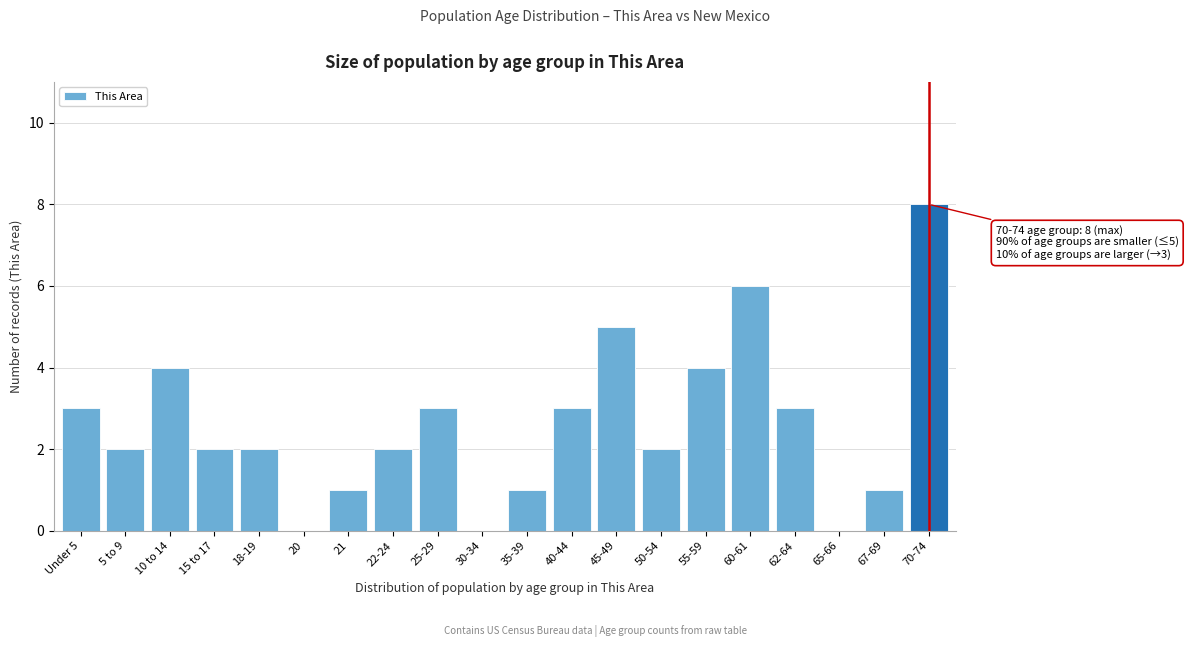

Reading right to left, list all the values displayed in this chart.

70-74=8	67-69=1	65-66=0	62-64=3	60-61=6	55-59=4	50-54=2	45-49=5	40-44=3	35-39=1	30-34=0	25-29=3	22-24=2	21=1	20=0	18-19=2	15 to 17=2	10 to 14=4	5 to 9=2	Under 5=3